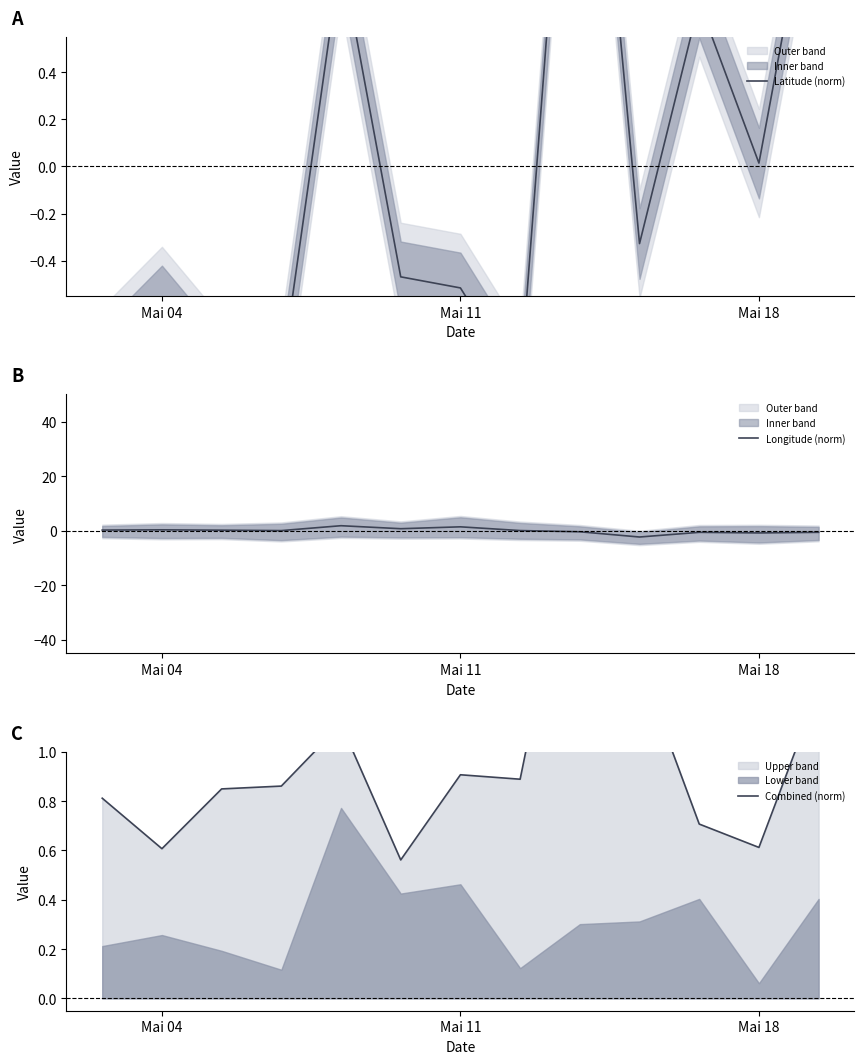

Is this an area chart (filled region under the line)?

No